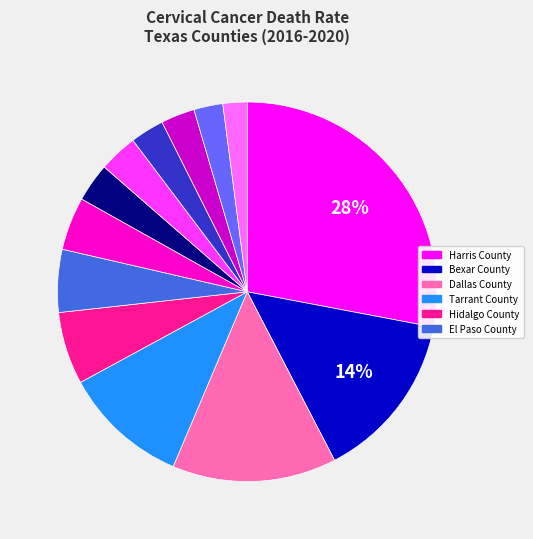

To the nearest percent, what is the average slice percentage?

8%